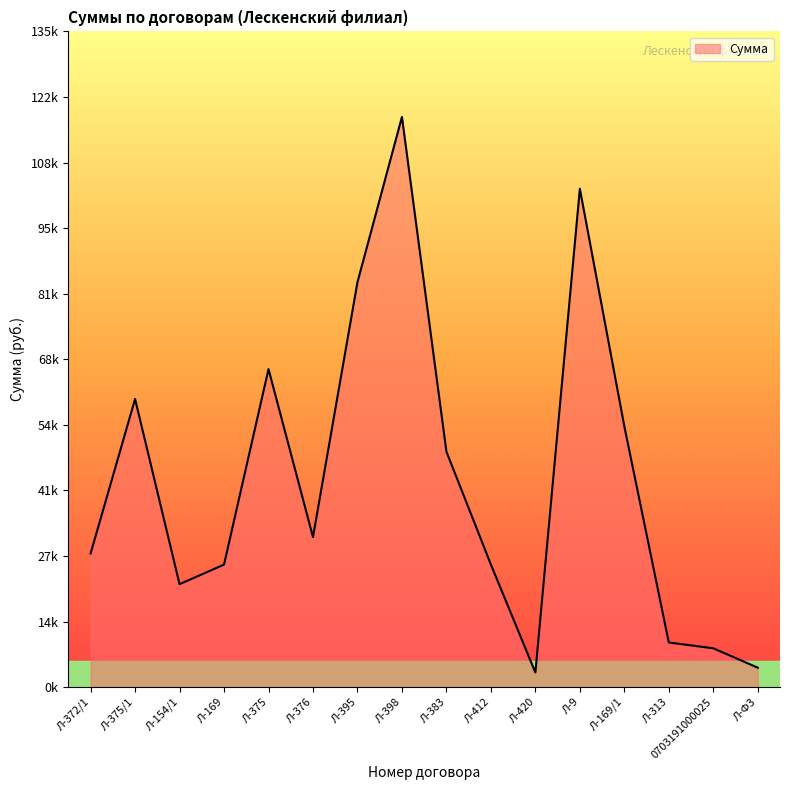

What is the sum of the values at Л-9 and 0703191000025?

110882.1